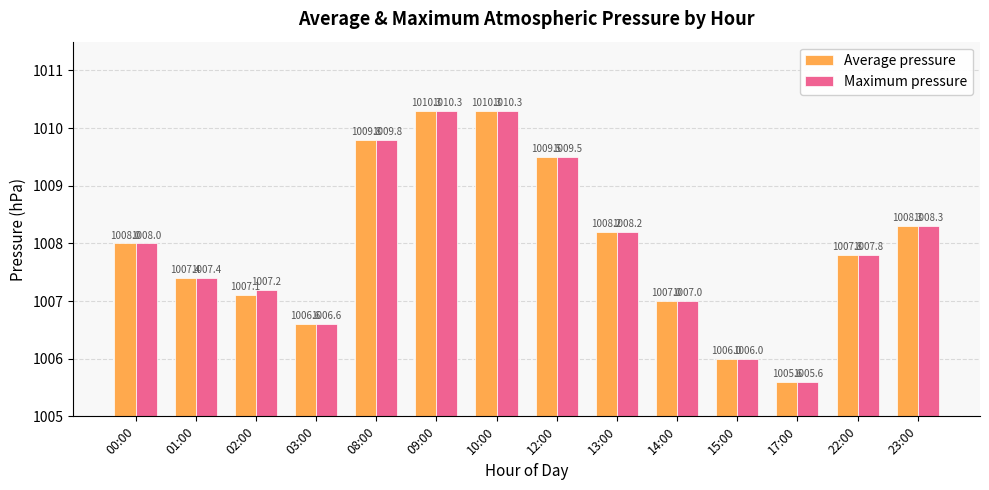

What is the lowest value of the Average pressure series?

1005.6